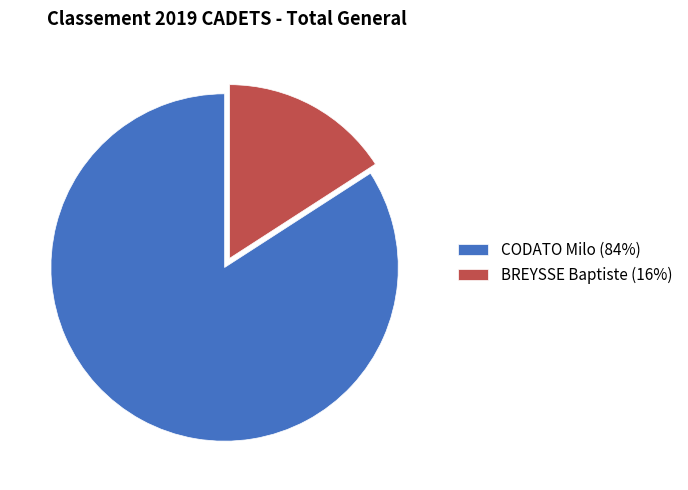

Is it true that CODATO Milo (84%) is 90% of the pie?

False